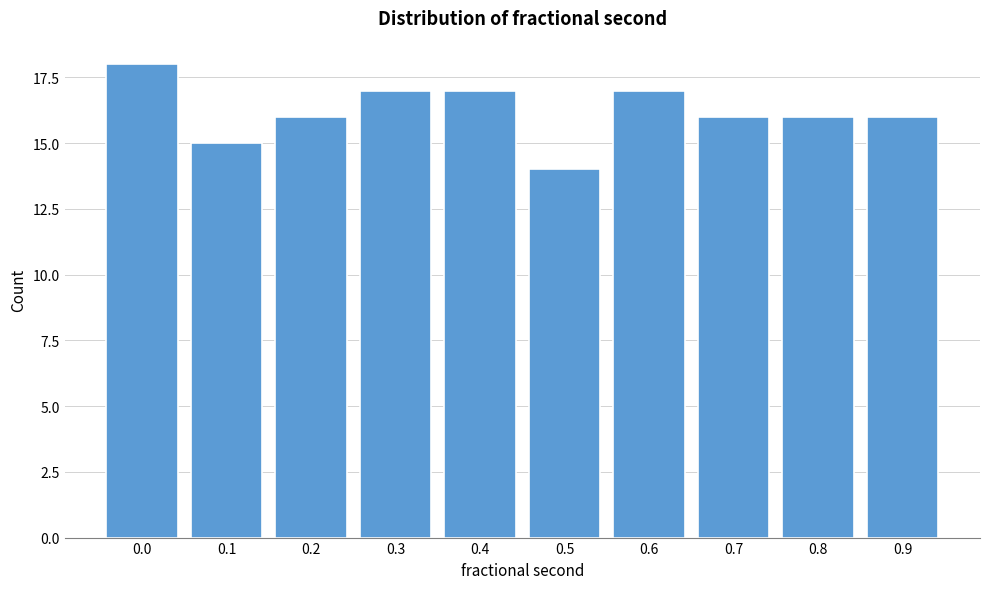

Reading left to right, extract all data points from this chart.

0.0=18	0.1=15	0.2=16	0.3=17	0.4=17	0.5=14	0.6=17	0.7=16	0.8=16	0.9=16